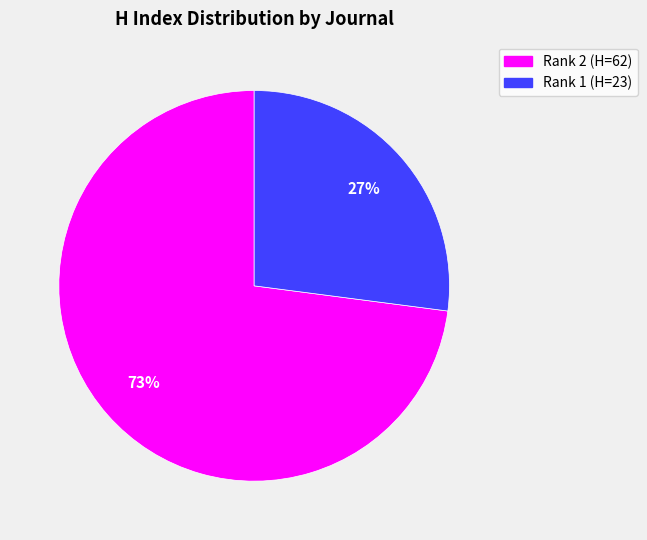

To the nearest percent, what is the difference between the largest and smallest slice percentages?

46%